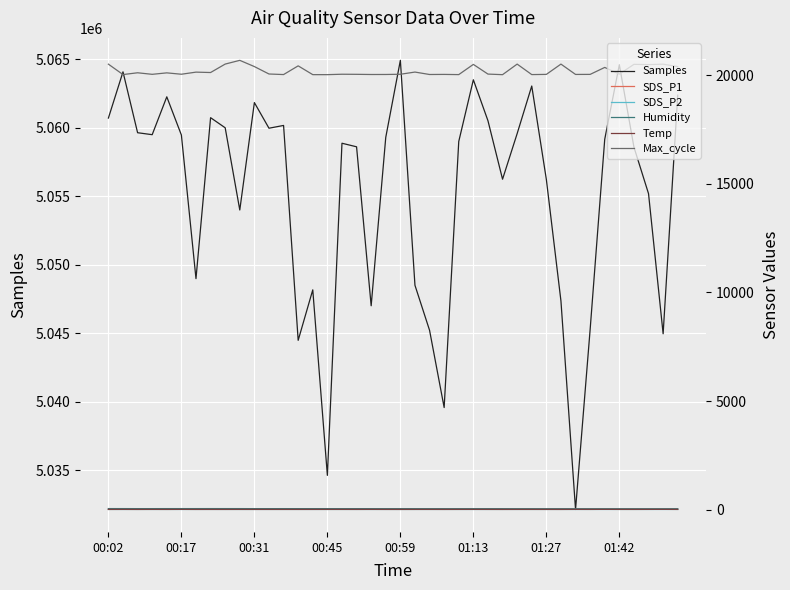

What is the value of the Temp point at the 18th from the left?

9.6